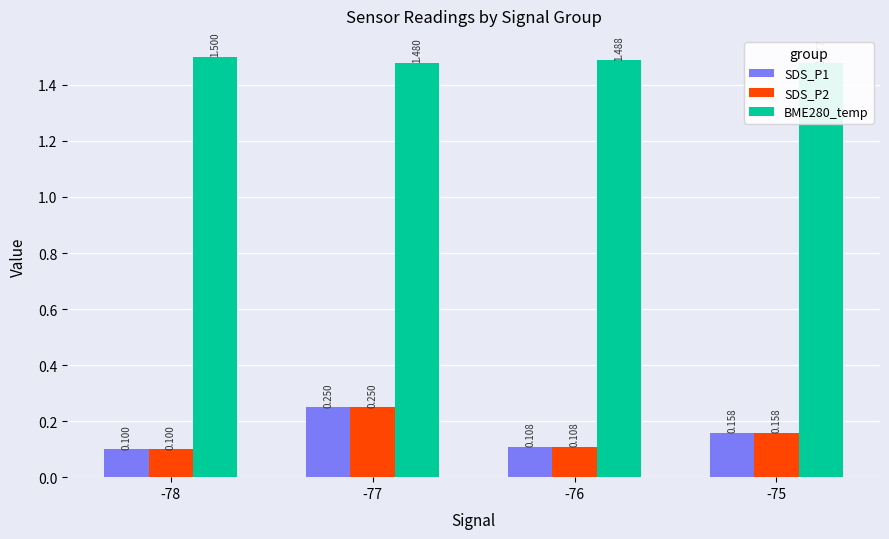

What is the sum of the SDS_P2 values at -78 and -75?

0.3